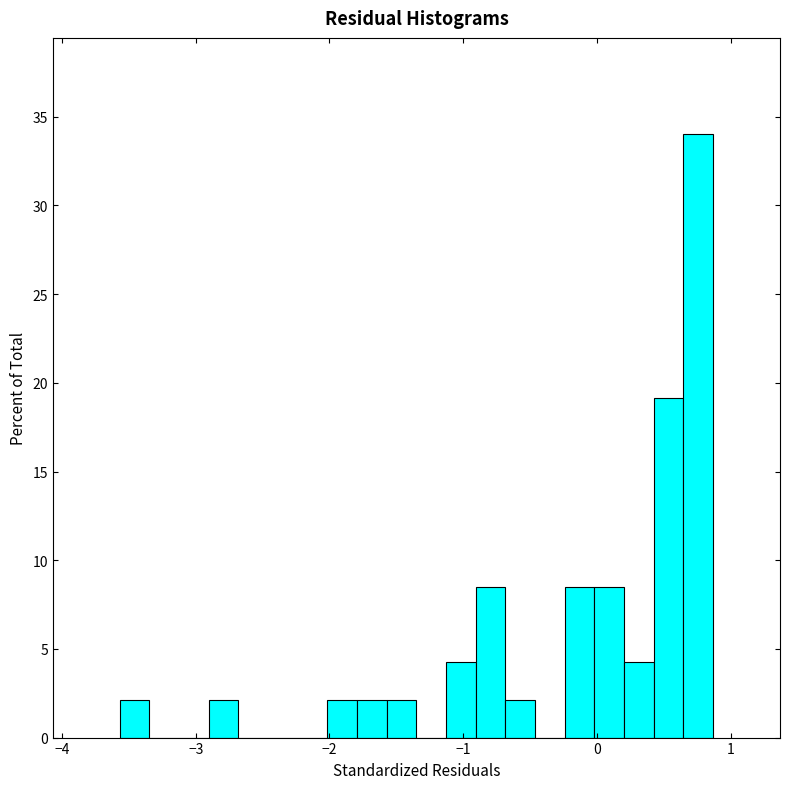

Around what value on the x-axis is the tallest bar? Give the approximate position of its centre, as read against the axis.

0.8